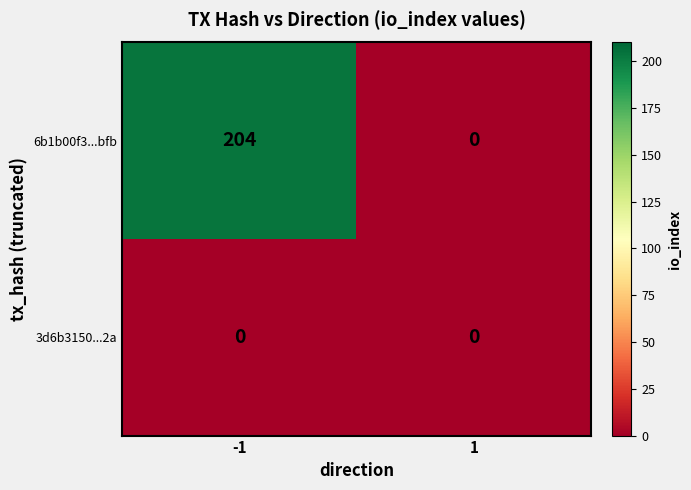

Reading left to right, what are all the values shown in this chart?

6b1b00f3...bfb: 204	0
3d6b3150...2a: 0	0